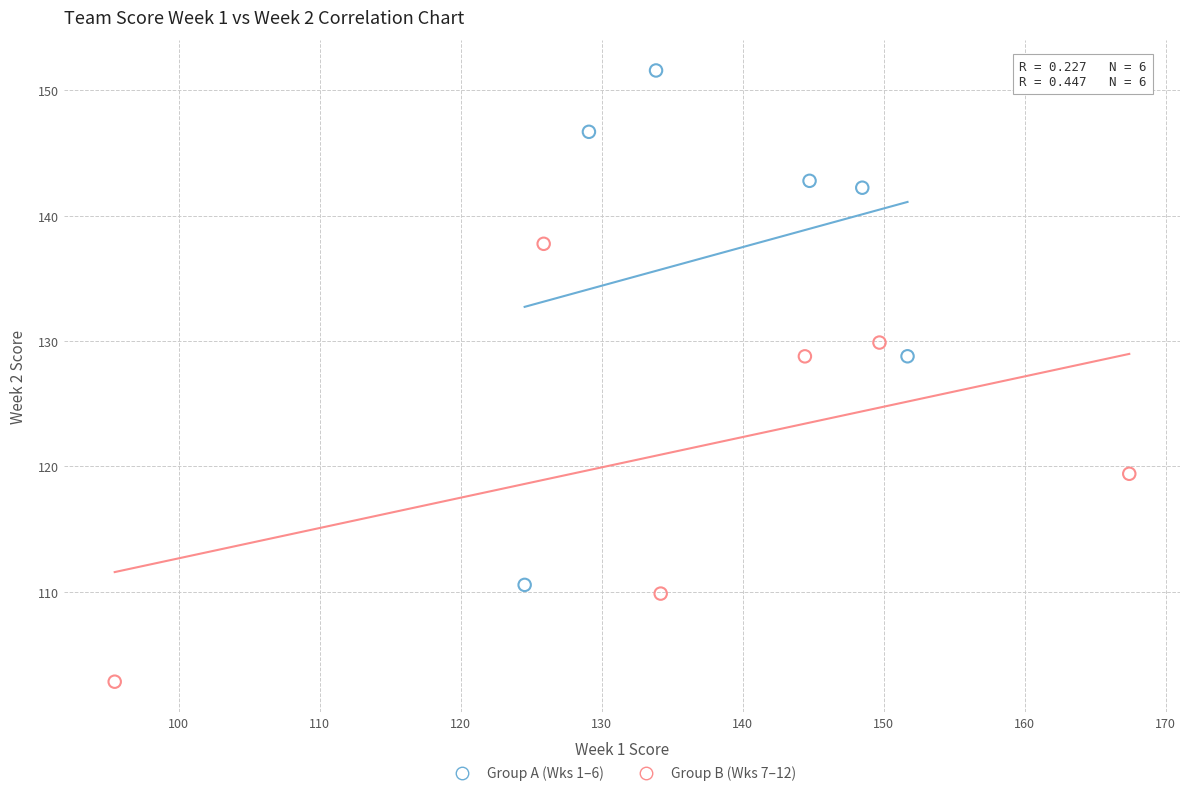

Which series contains the highest Y value?

Group A (Wks 1–6)